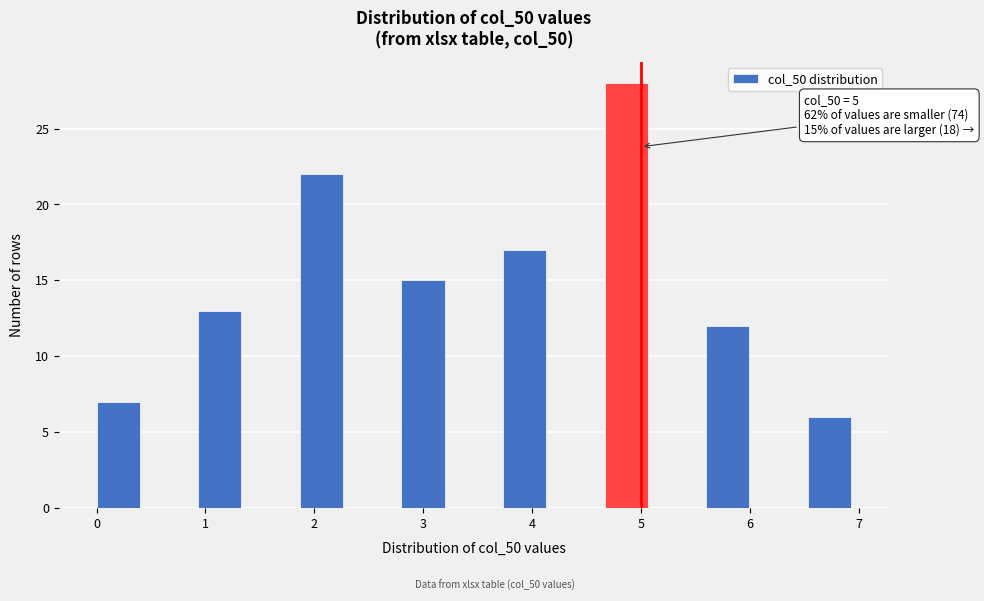

Which range on the x-axis has the tallest bar?

4.7 to 5.1